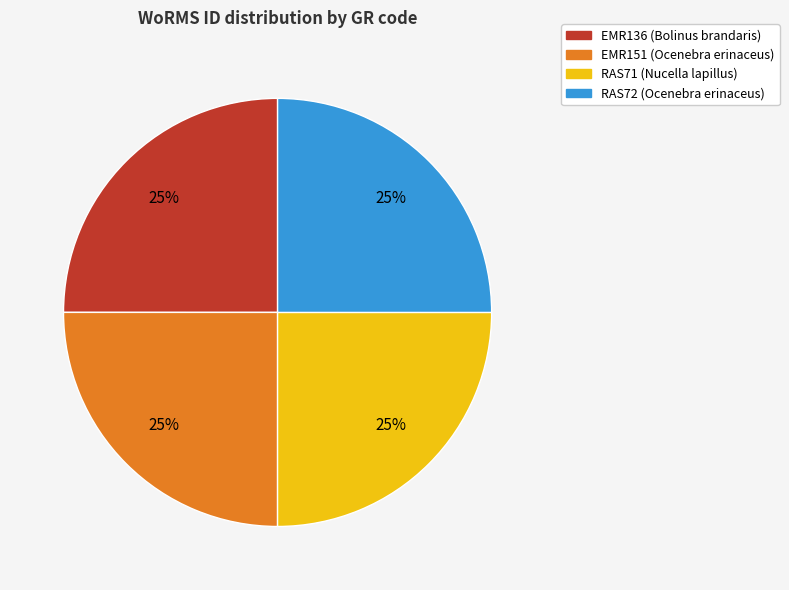

To the nearest percent, what is the combined percentage of RAS71 (Nucella lapillus) and RAS72 (Ocenebra erinaceus)?

50%